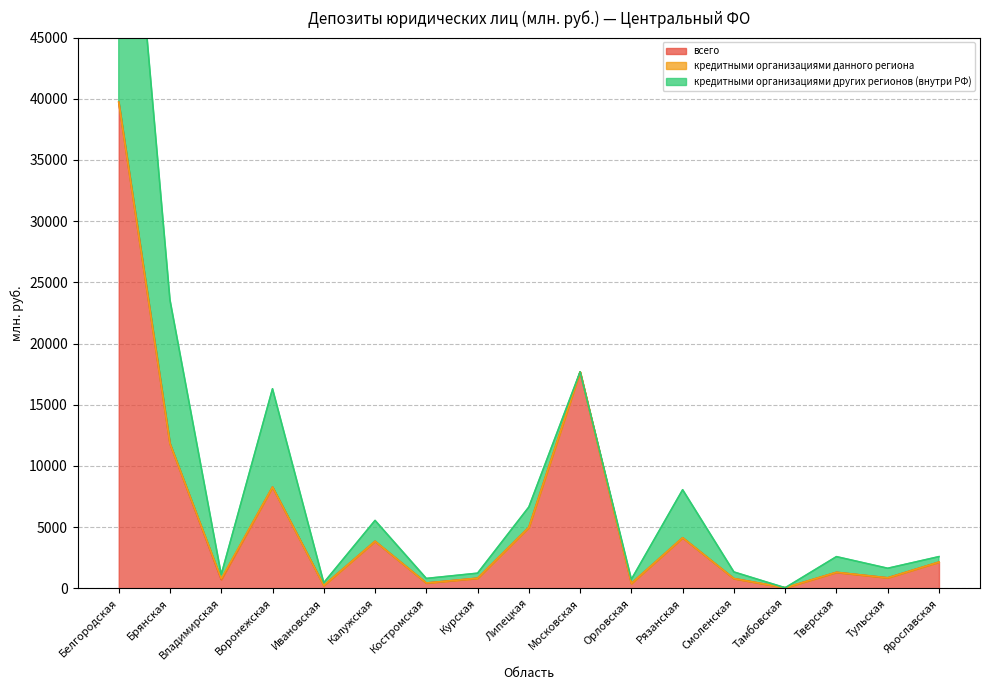

Reading left to right, what are all the values shown in this chart?

всего: 39721	11812	711	8269	225	3837	426	817	4972	17687	392	4126	788	38	1297	849	2136
кредитными организациями данного региона: 0	0	64	0	0	0	0	0	0	0	0	0	0	0	5	0	0
кредитными организациями других регионов (внутри РФ): 31682	11742	338	8032	225	1703	373	412	1662	0	333	3923	539	0	1278	781	446